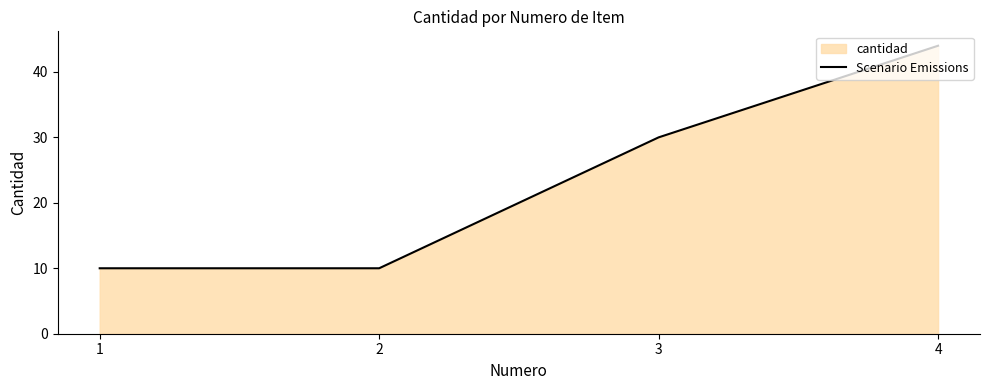

Reading left to right, transcribe all the data shown in this chart.

10	10	30	44